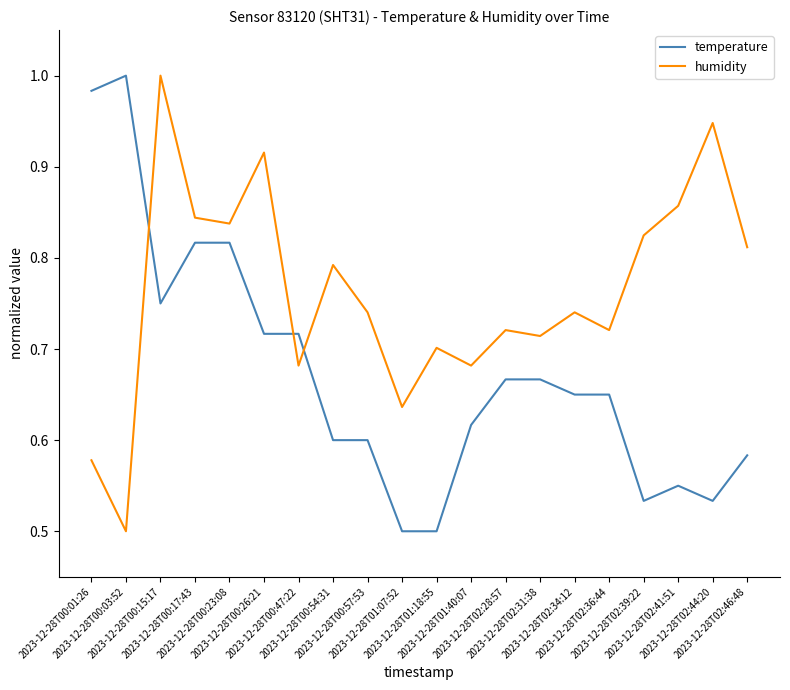

How many intersections are there between humidity and temperature?

3